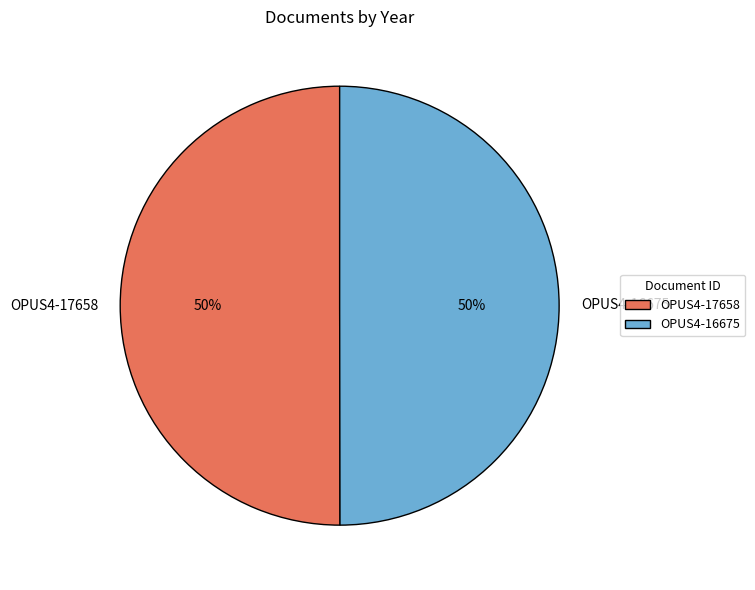

Is the sum of OPUS4-17658 and OPUS4-16675 greater than half?

Yes